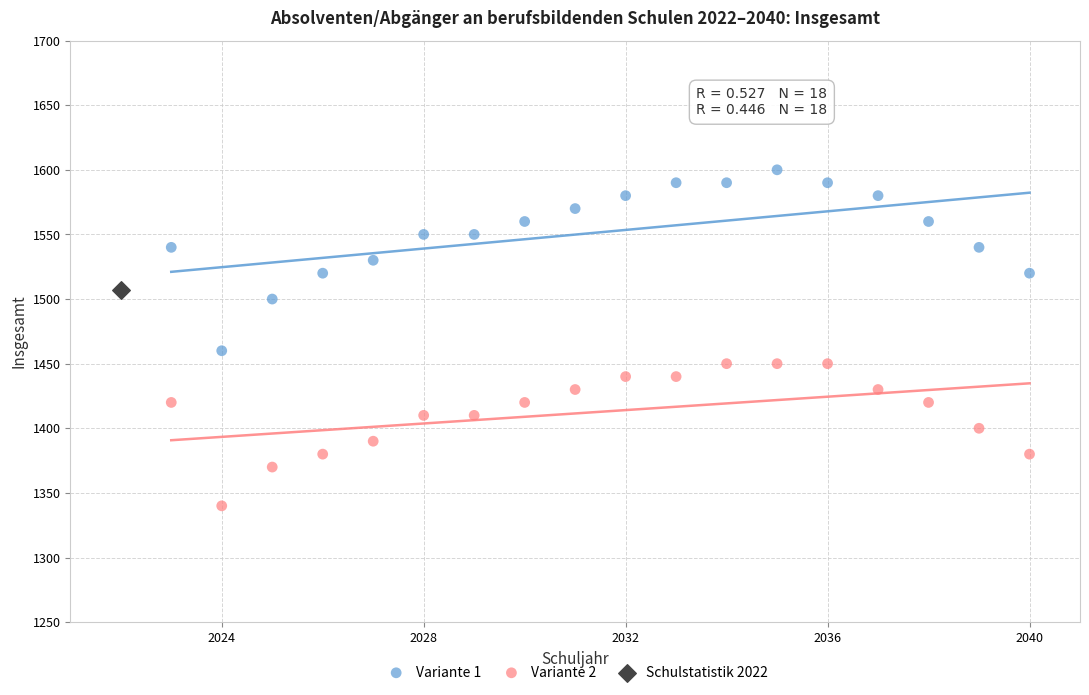

Which series reaches the minimum Y coordinate?

Variante 2